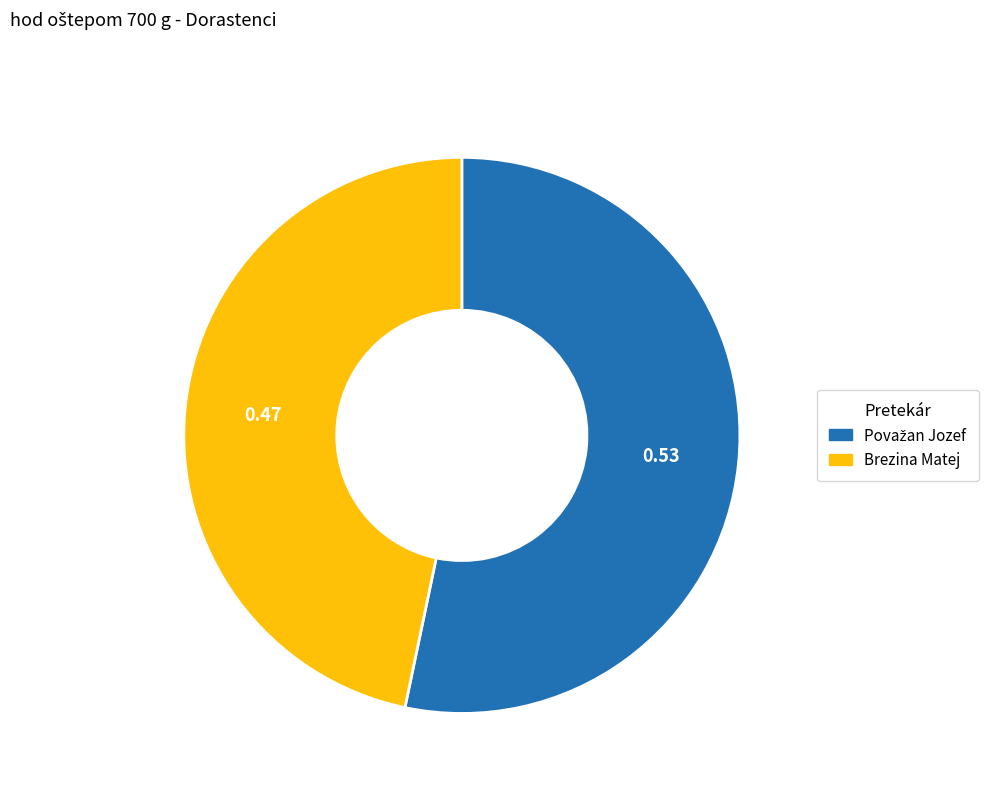

Which slice is the smallest?

Brezina Matej